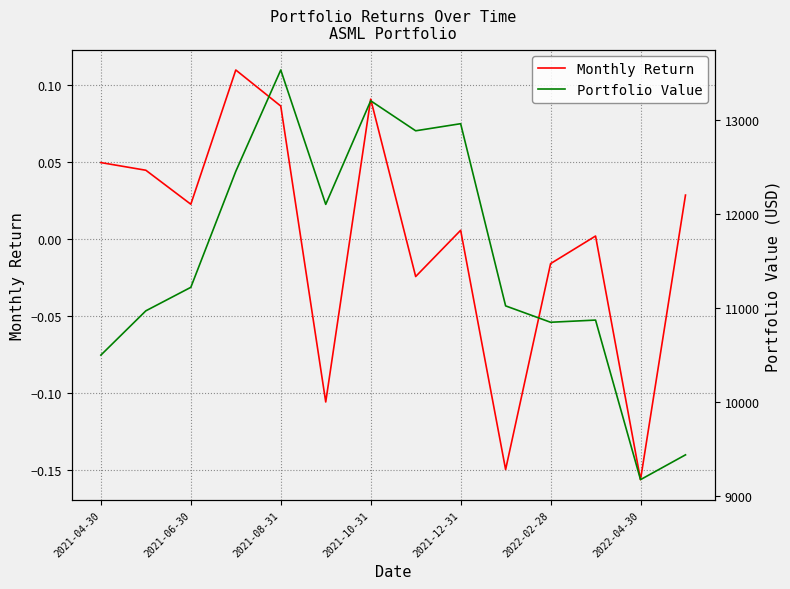

How many interior local valleys does the Monthly Return series have?

5